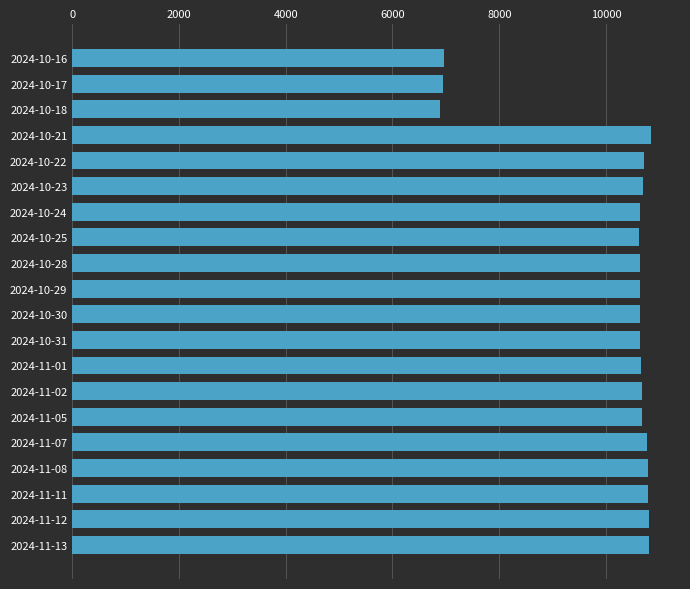

What is the label of the 11th bar from the bottom?

2024-10-29